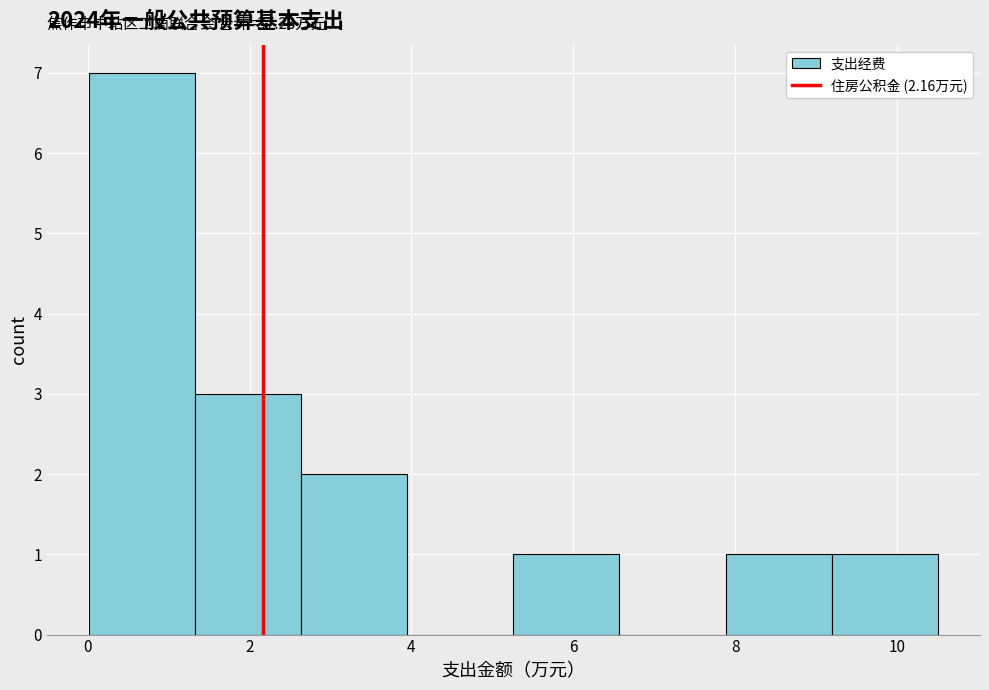

Which range on the x-axis has the tallest bar?

0.0 to 1.4